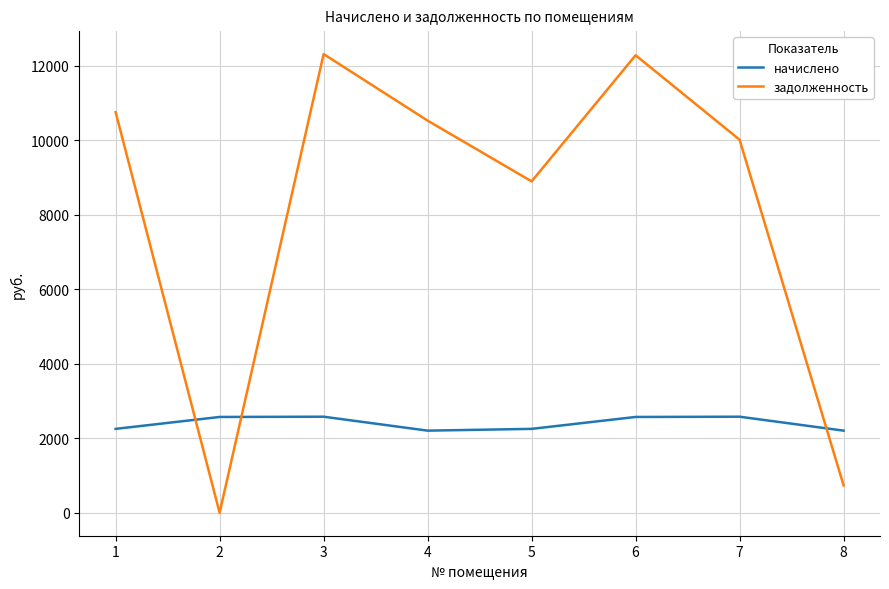

List the series in order of their overall mean, lowest first.

начислено, задолженность